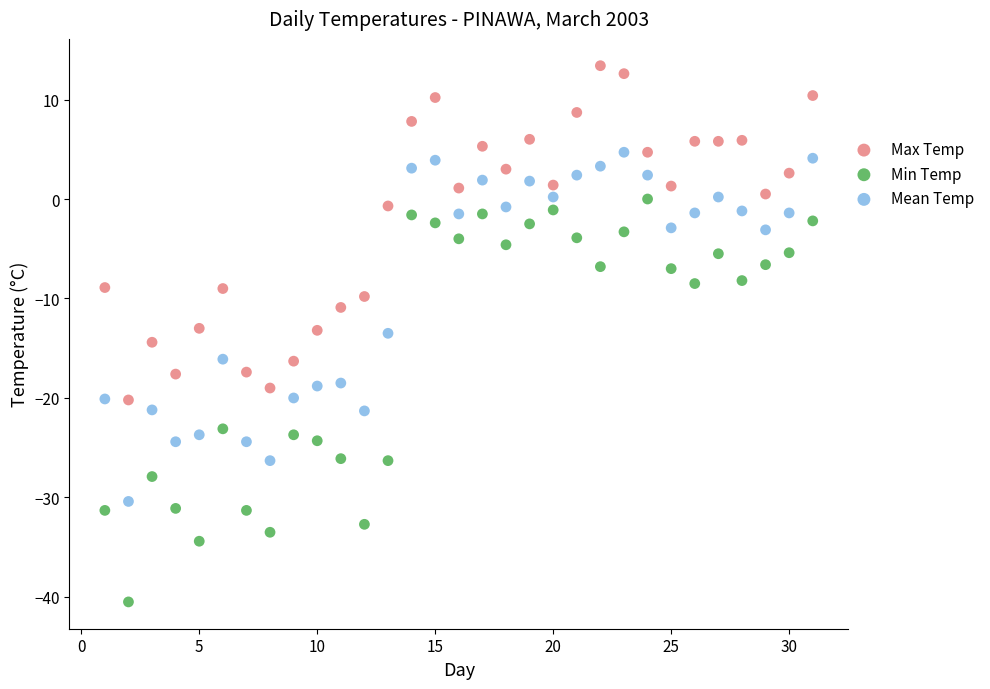

Which series has the widest spread of Y values?

Min Temp